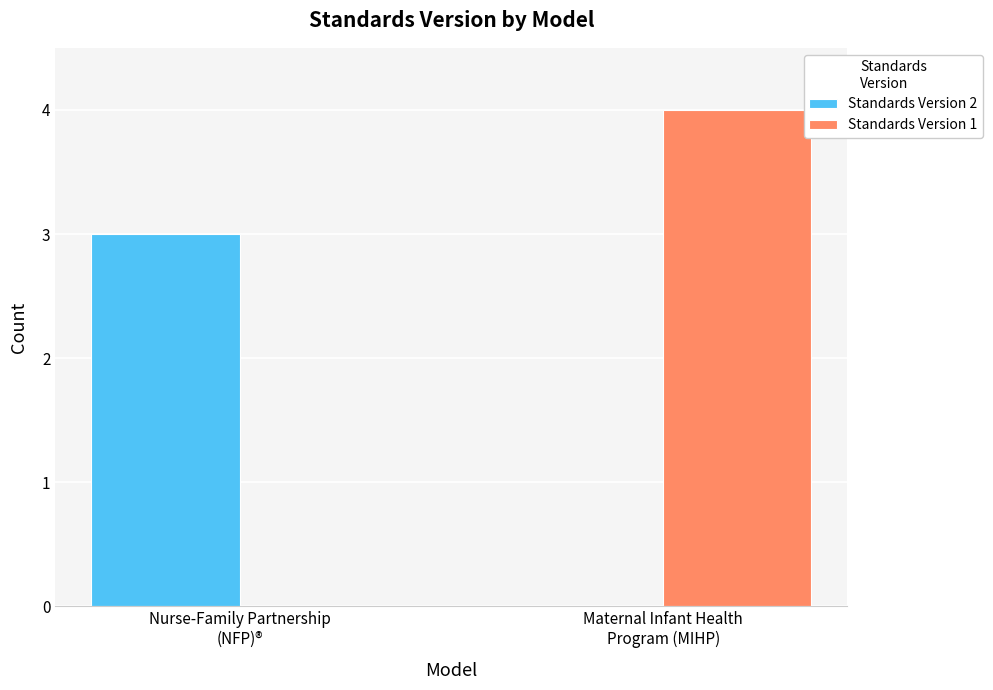

Which series has the largest total across all categories?

Standards Version 1